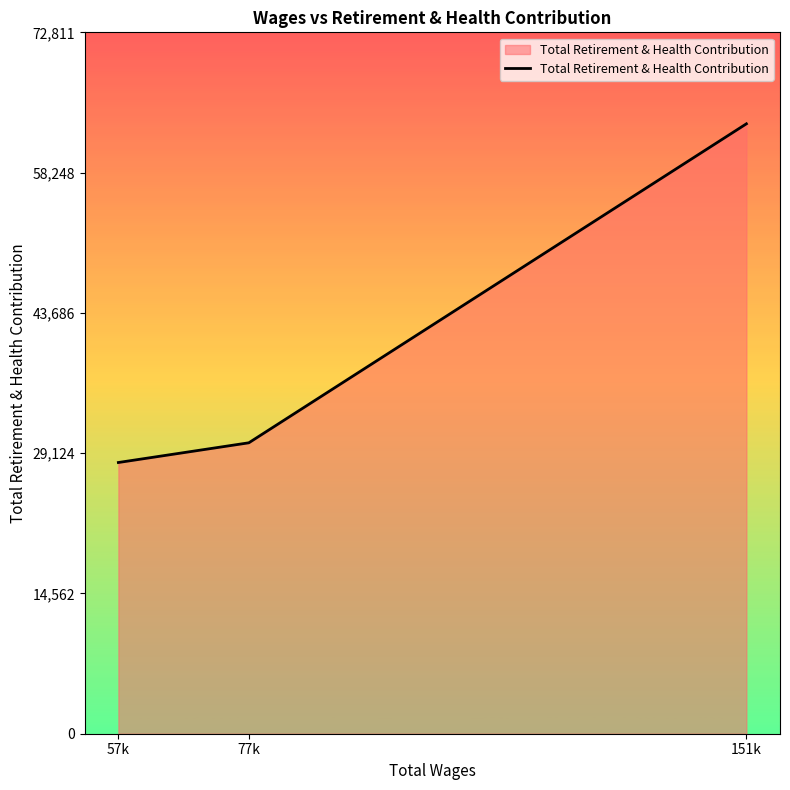

Which label corresponds to the smallest value in the chart?

57k